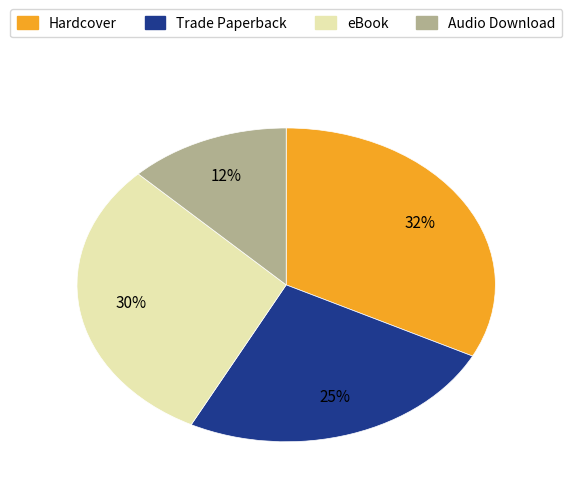

Between eBook and Trade Paperback, which is larger?

eBook